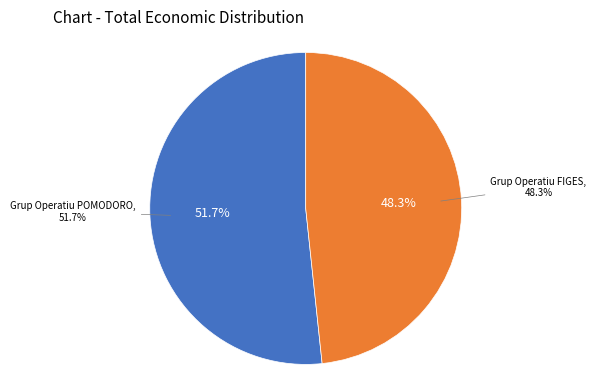

The Grup Operatiu FIGES slice represents 37% of the pie. True or false?

False